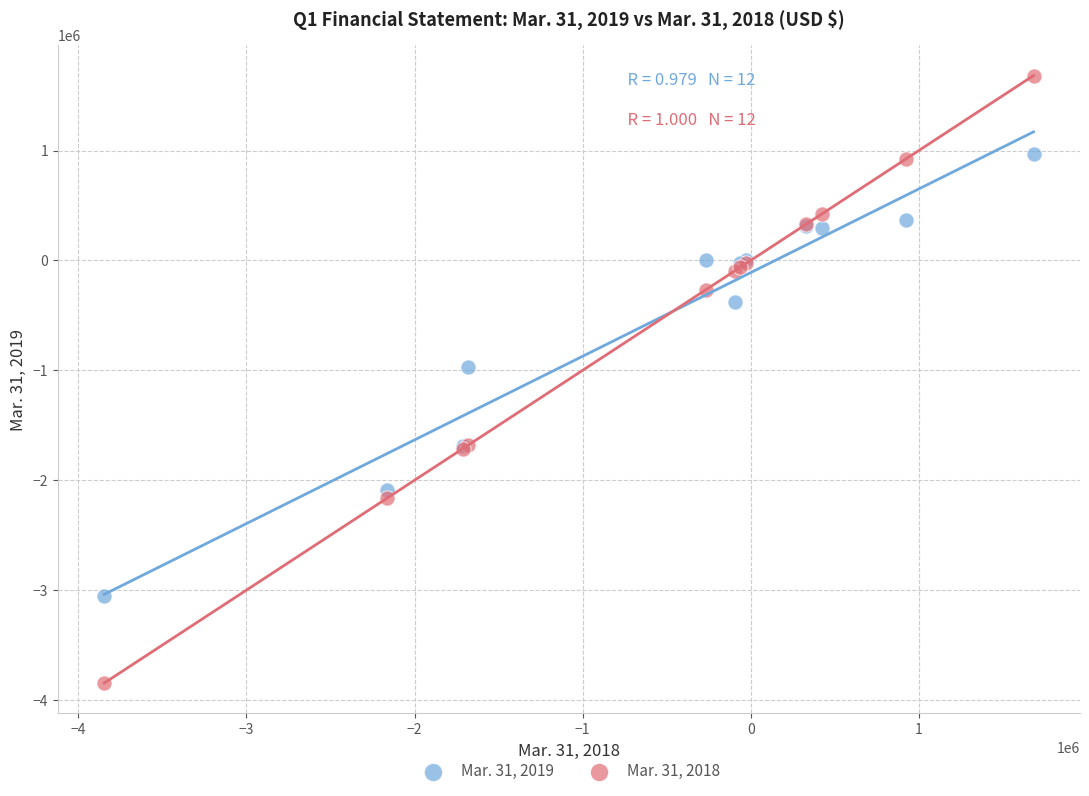

Which series has the widest spread of Y values?

Mar. 31, 2018